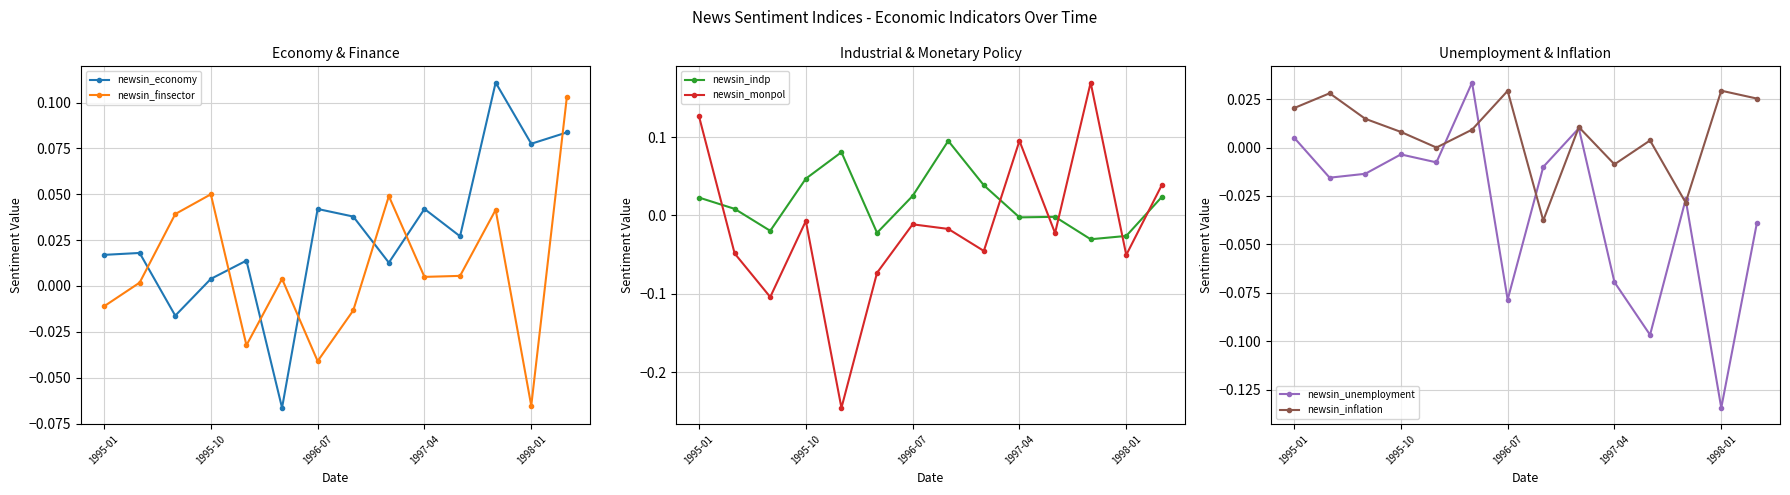

True or false: newsin_unemployment and newsin_inflation cross at least once.

True